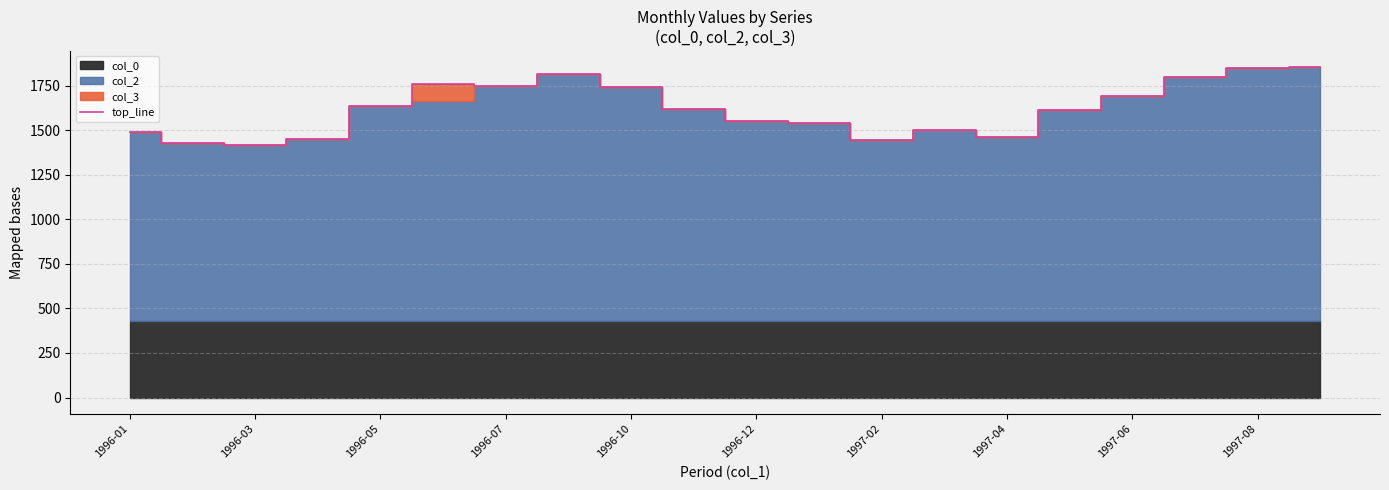

What is the lowest value of the top_line series?

1417.5